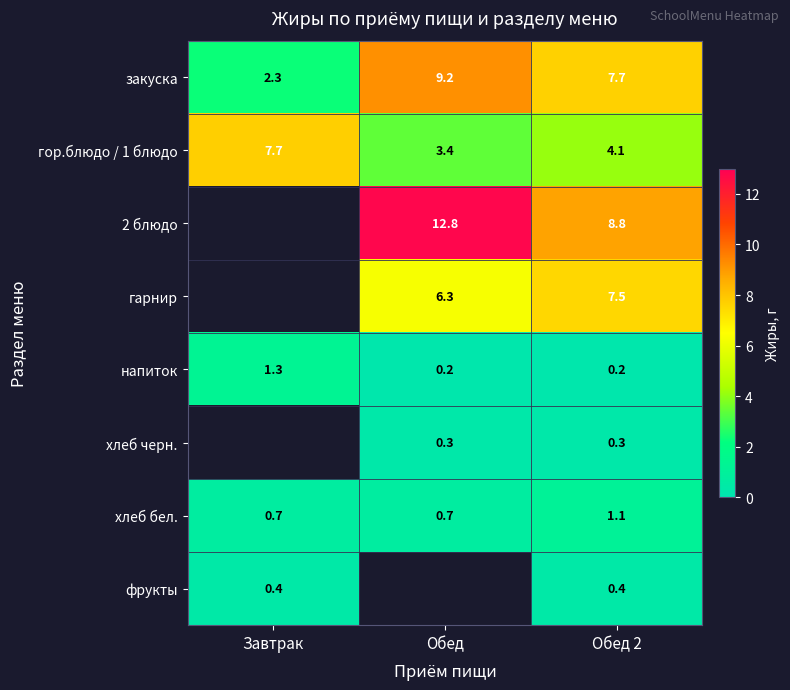

What is the highest value of the гор.блюдо / 1 блюдо series?

7.7